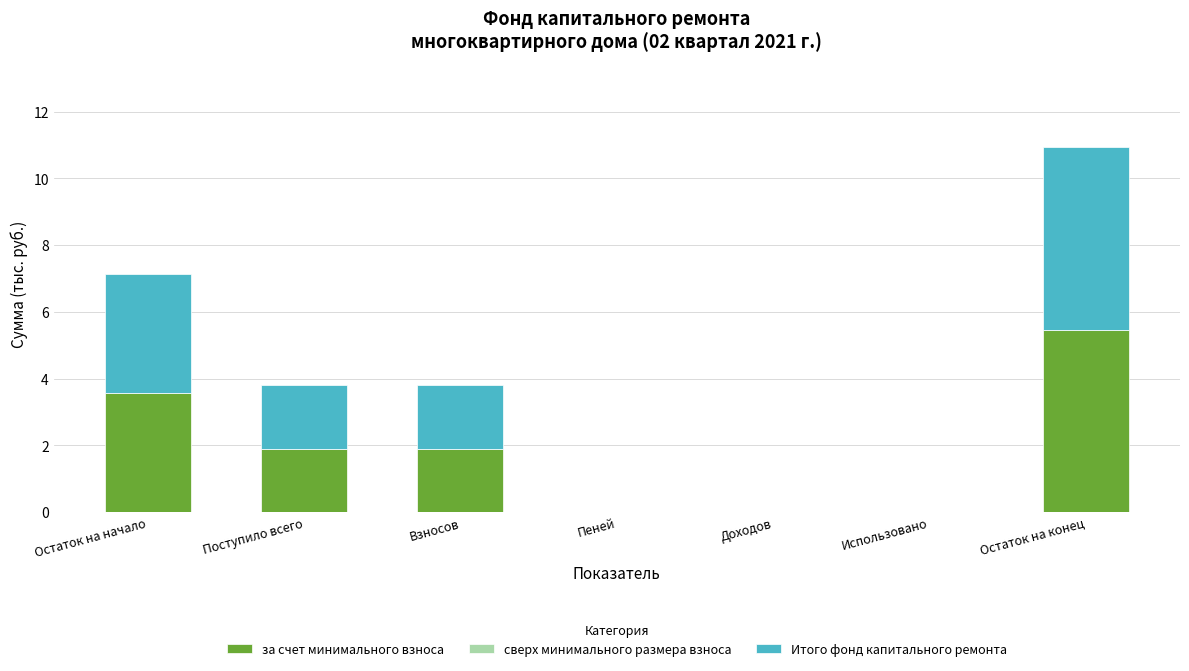

At which category is the sum across all series the highest?

Остаток на конец